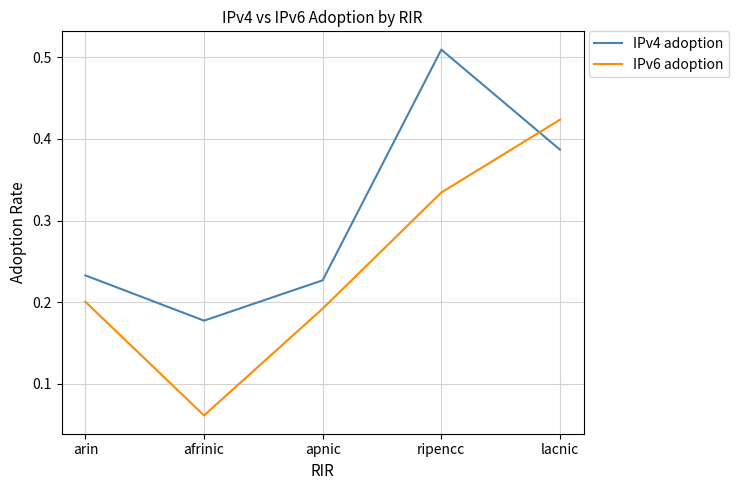

The value of IPv4 adoption at arin is 0.4. True or false?

False